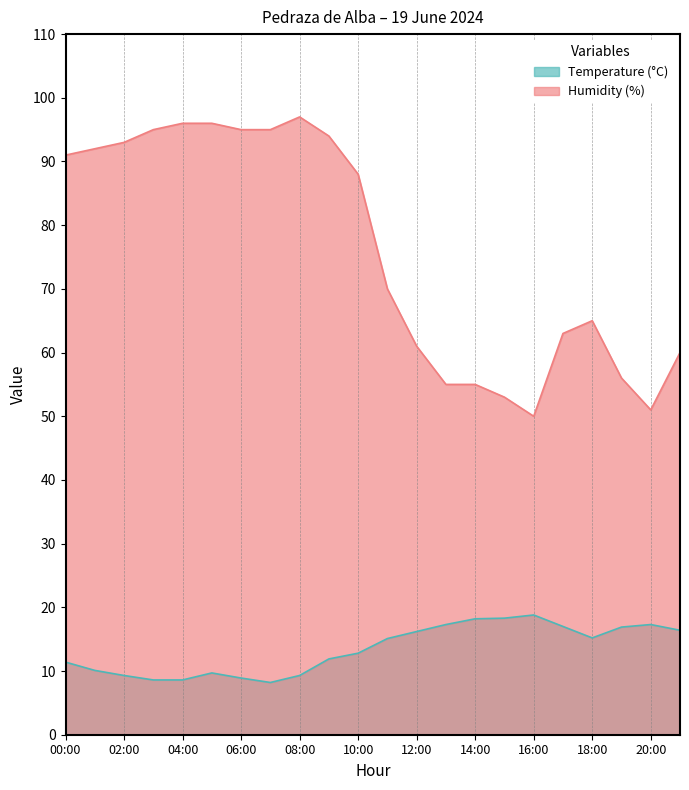

Reading right to left, what are all the values shown in this chart?

Temperature (°C): 21:00=16.4	20:00=17.3	19:00=16.9	18:00=15.2	17:00=17.0	16:00=18.8	15:00=18.3	14:00=18.2	13:00=17.3	12:00=16.2	11:00=15.1	10:00=12.8	09:00=11.9	08:00=9.3	07:00=8.2	06:00=8.9	05:00=9.7	04:00=8.6	03:00=8.6	02:00=9.3	01:00=10.1	00:00=11.4
Humidity (%): 21:00=60.0	20:00=51.0	19:00=56.0	18:00=65.0	17:00=63.0	16:00=50.0	15:00=53.0	14:00=55.0	13:00=55.0	12:00=61.0	11:00=70.0	10:00=88.0	09:00=94.0	08:00=97.0	07:00=95.0	06:00=95.0	05:00=96.0	04:00=96.0	03:00=95.0	02:00=93.0	01:00=92.0	00:00=91.0